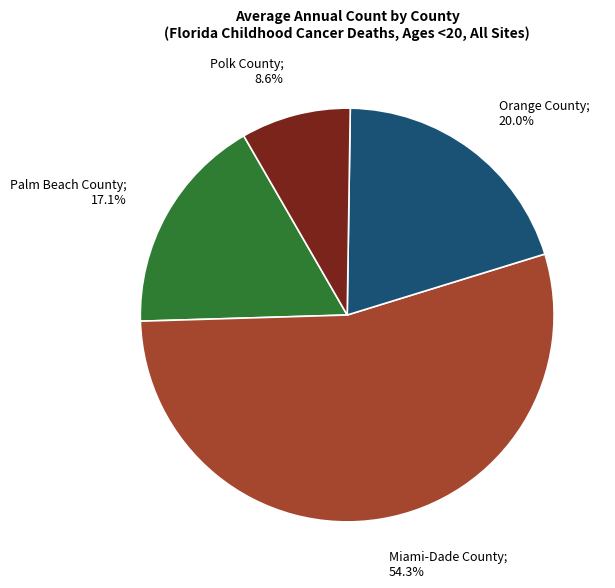

Is there a majority slice in this chart?

Yes